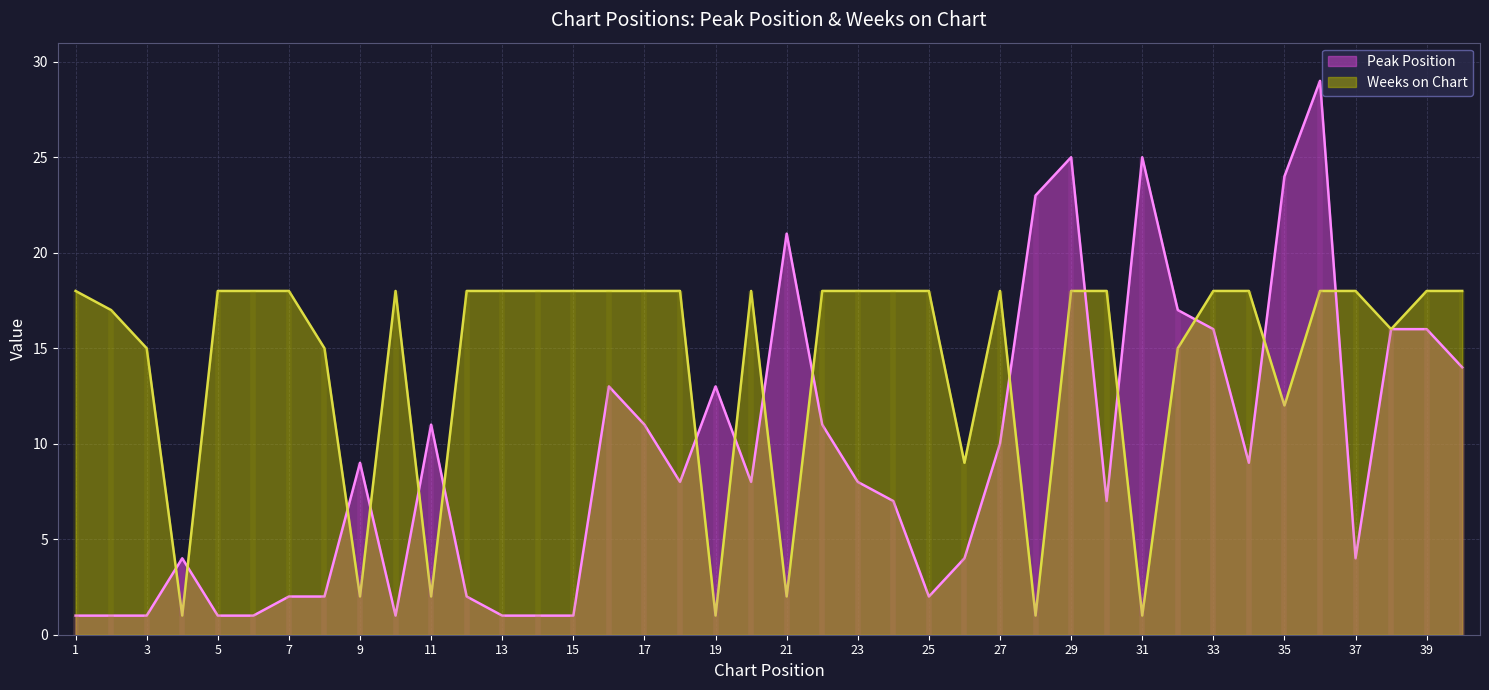

Rank the series by their average value, from lowest to highest.

Peak Position, Weeks on Chart